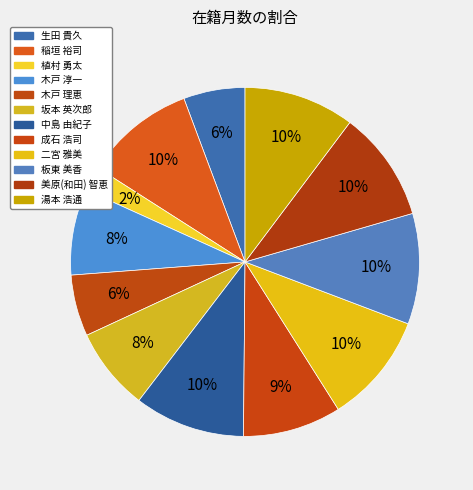

The 生田 貴久 slice represents 13% of the pie. True or false?

False